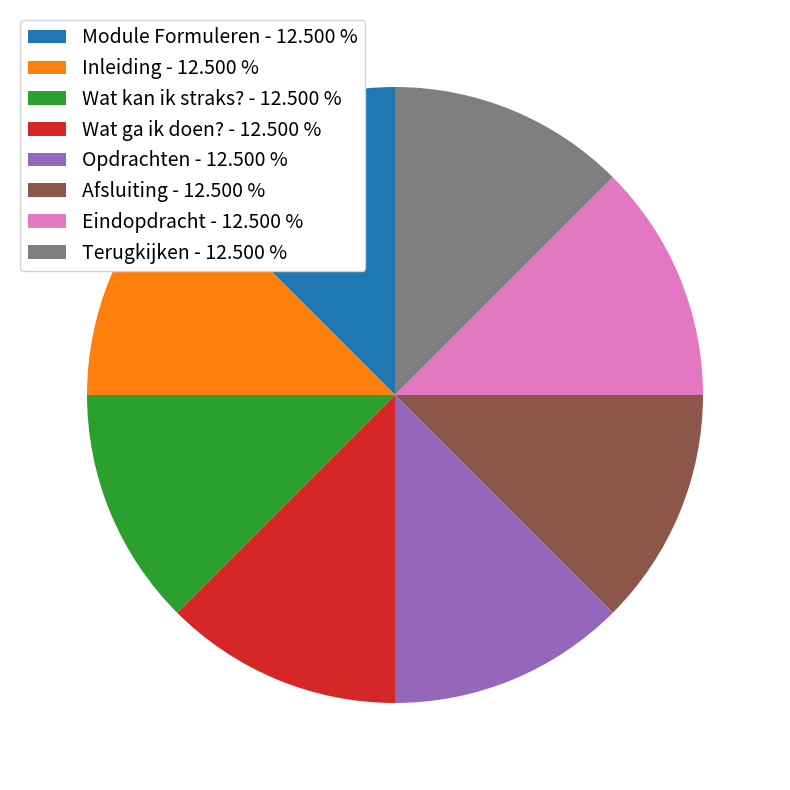

Approximately how many times larger is the value at Opdrachten compared to Module Formuleren?

1.0